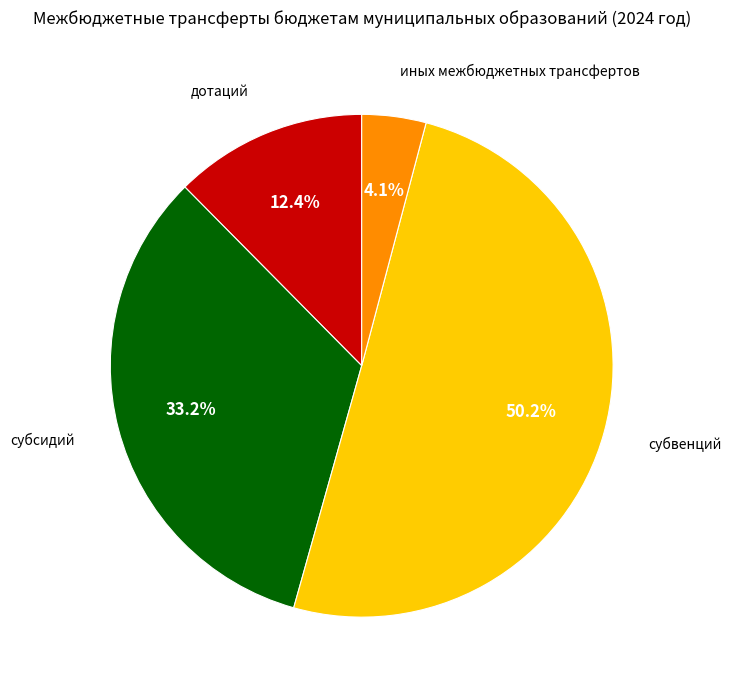

Which has a higher value, субсидий or дотаций?

субсидий